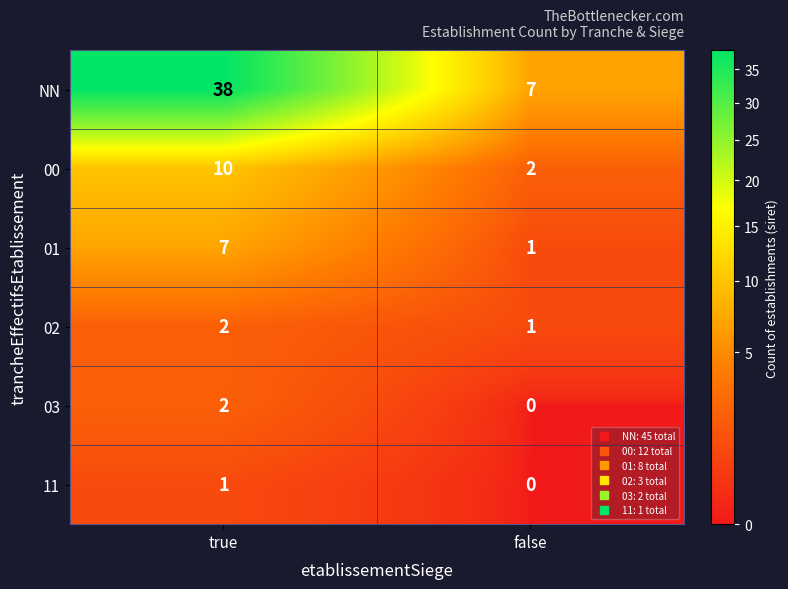

At how many categories does at least one series exceed 2?

2